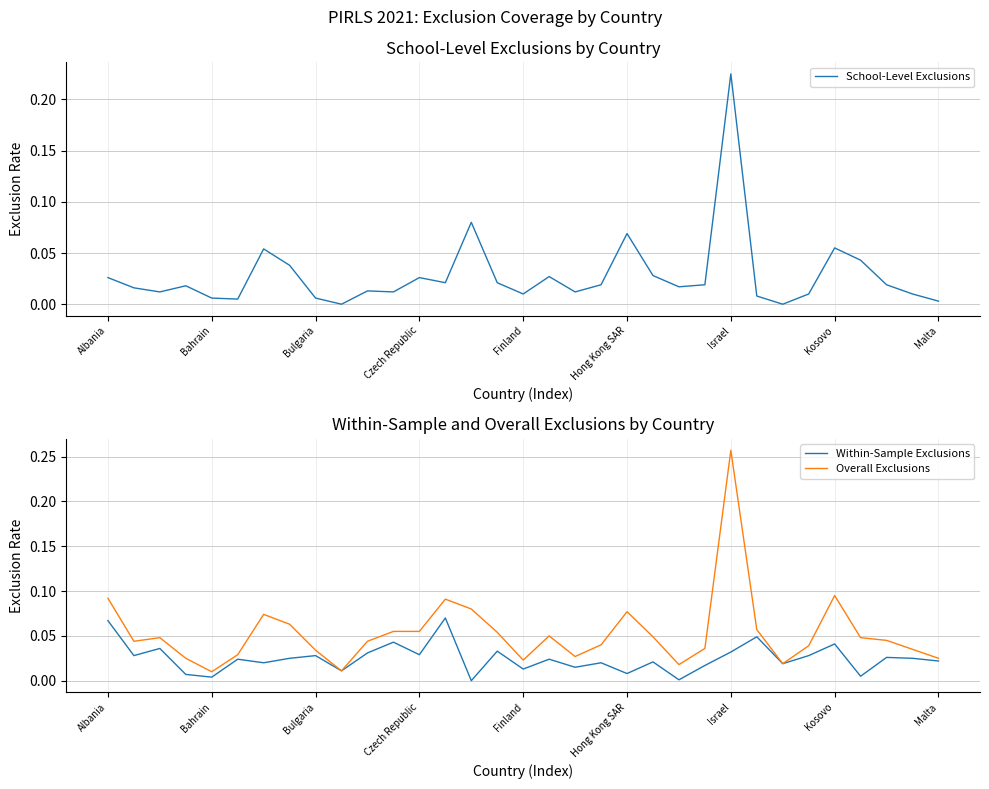

At which category does the chart reach its minimum across all series?

9